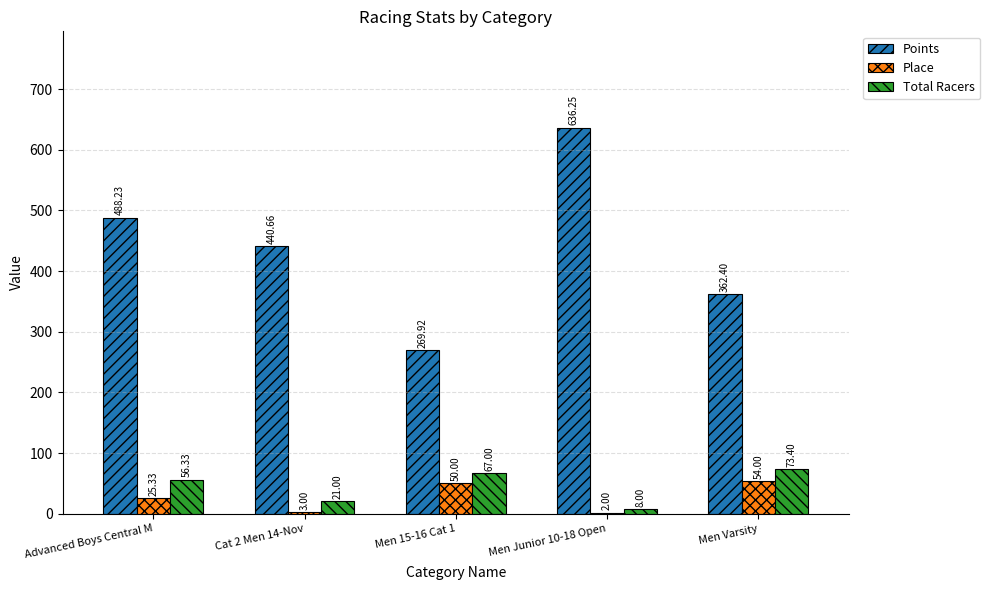

What is the total value across all series at Cat 2 Men 14-Nov?

464.7